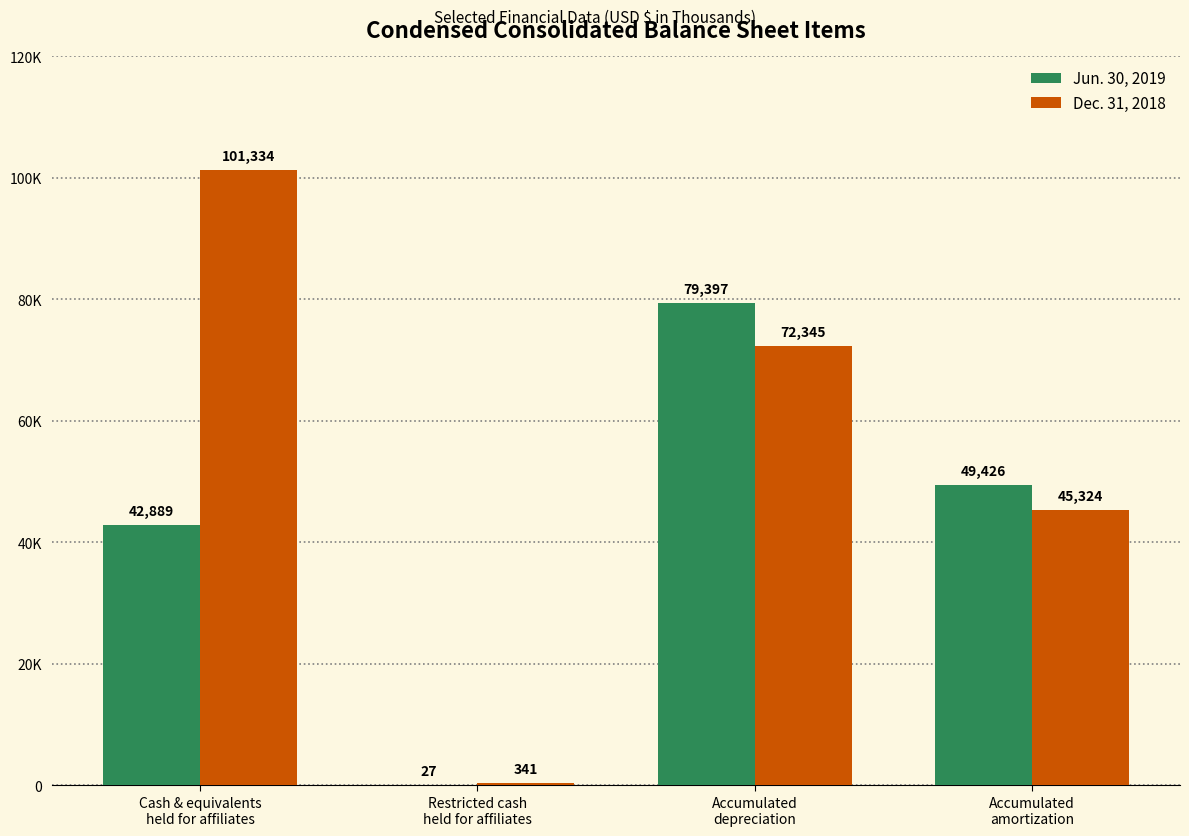

Reading right to left, what are all the values shown in this chart?

Jun. 30, 2019: 49426	79397	27	42889
Dec. 31, 2018: 45324	72345	341	101334